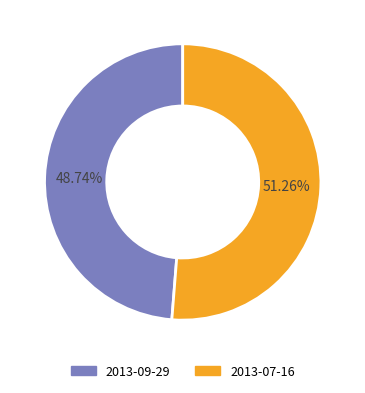

Do 2013-07-16 and 2013-09-29 together represent more than half of the pie?

Yes